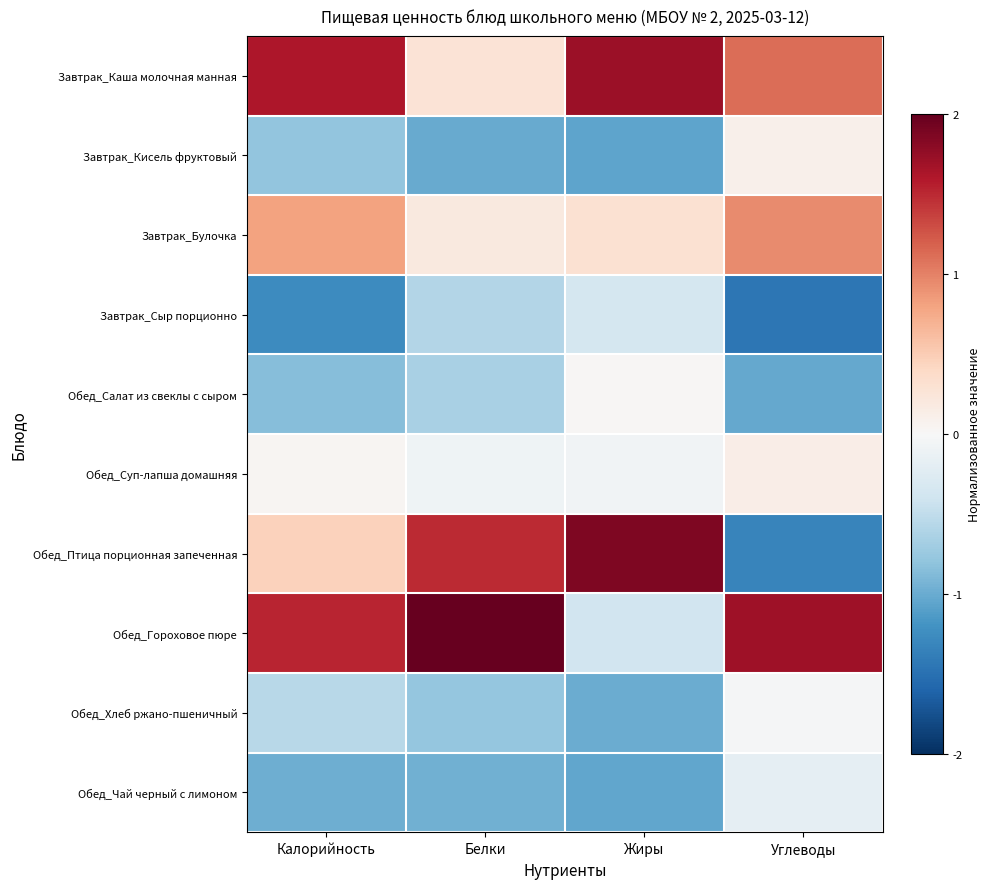

What is the difference between the highest and lowest values at Углеводы?

3.1